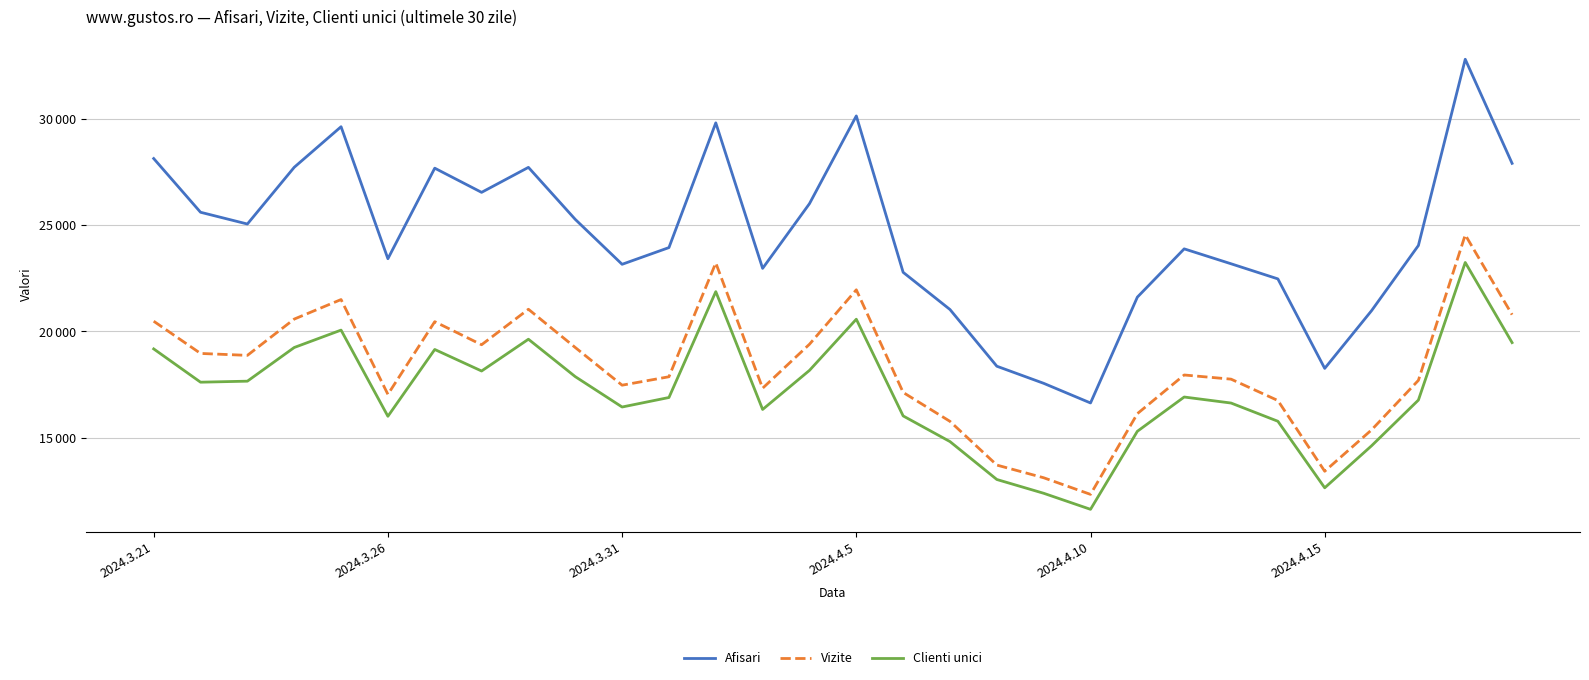

Which series has the widest spread of values?

Afisari